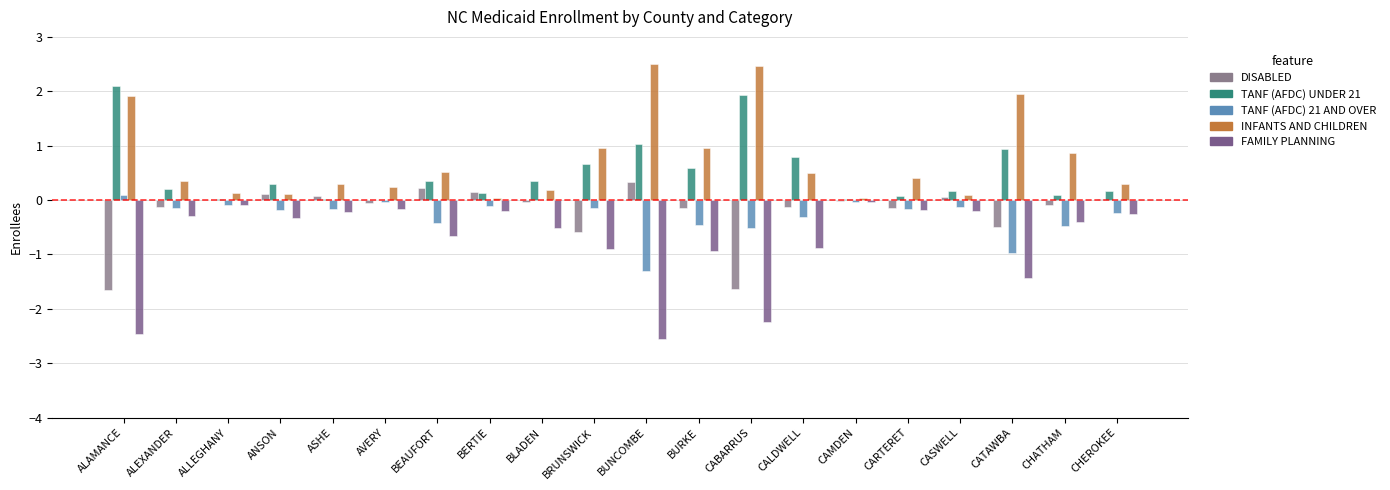

What is the label of the 13th bar from the right?

BERTIE